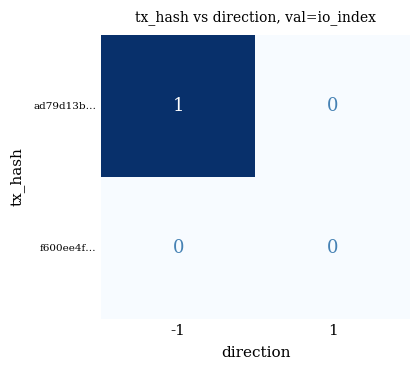

Is it true that f600ee4f… equals 0 at 1?

True